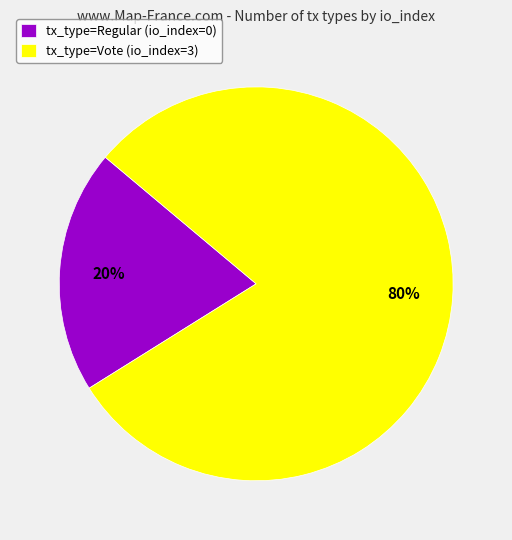

Count the number of slices in the pie.

2